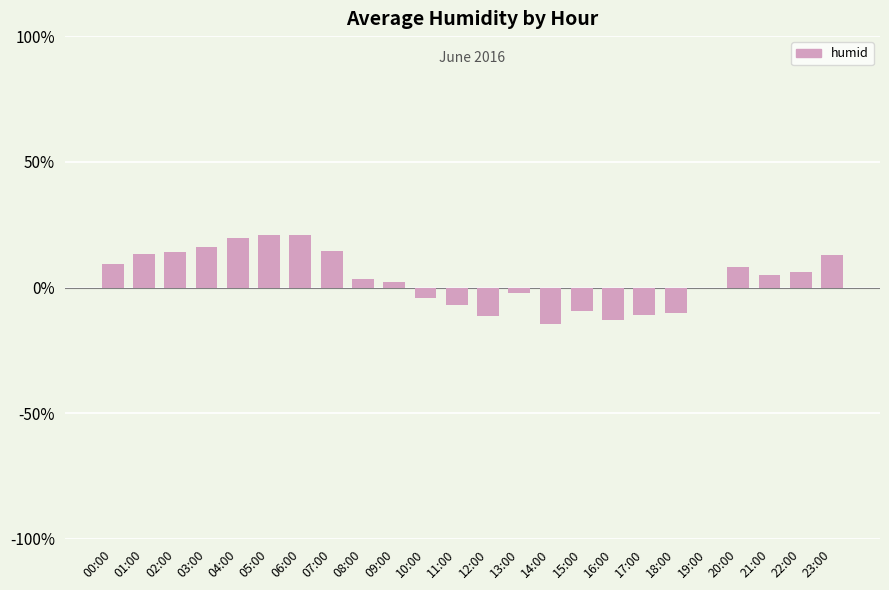

What is the sum of all values?

84.0